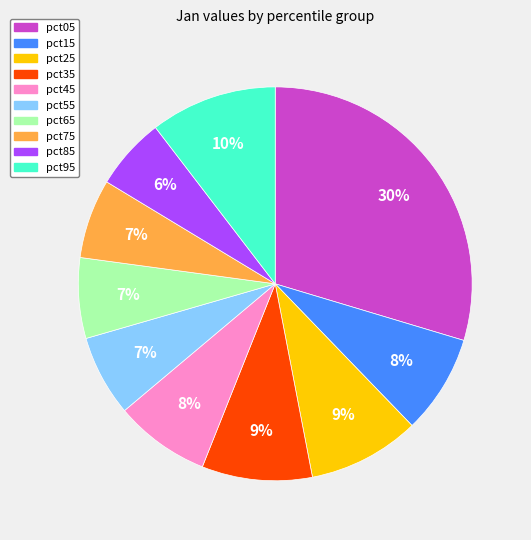

How many segments does this pie chart have?

10